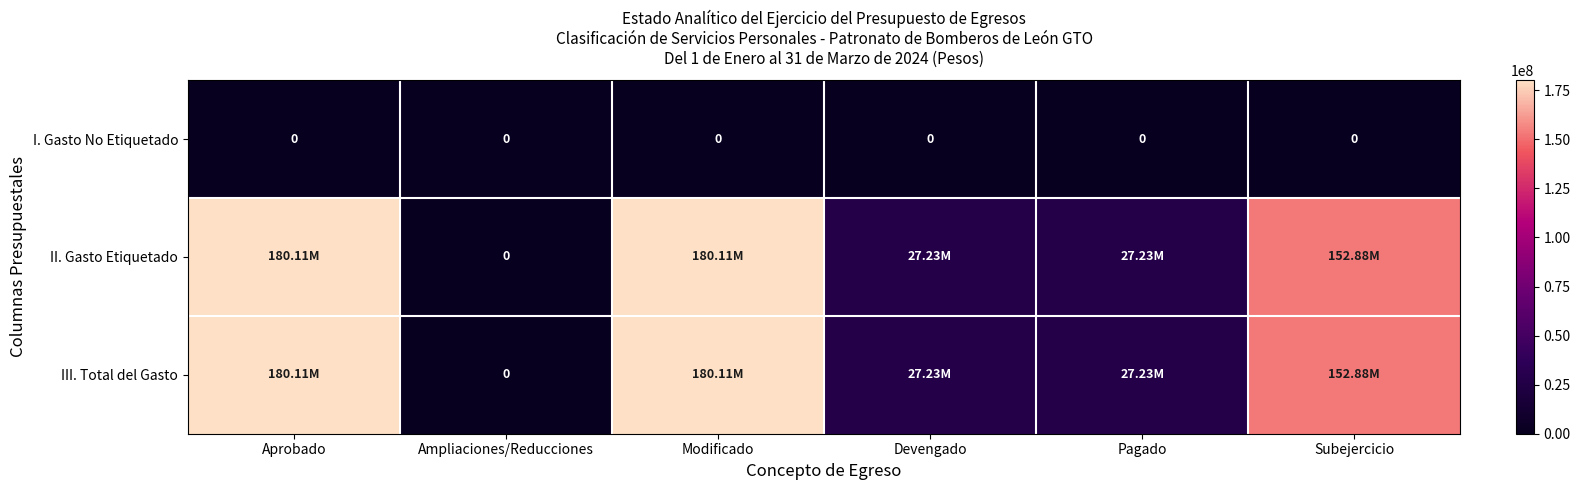

Rank the categories by I. Gasto No Etiquetado value from highest to lowest.

Aprobado, Ampliaciones/Reducciones, Modificado, Devengado, Pagado, Subejercicio